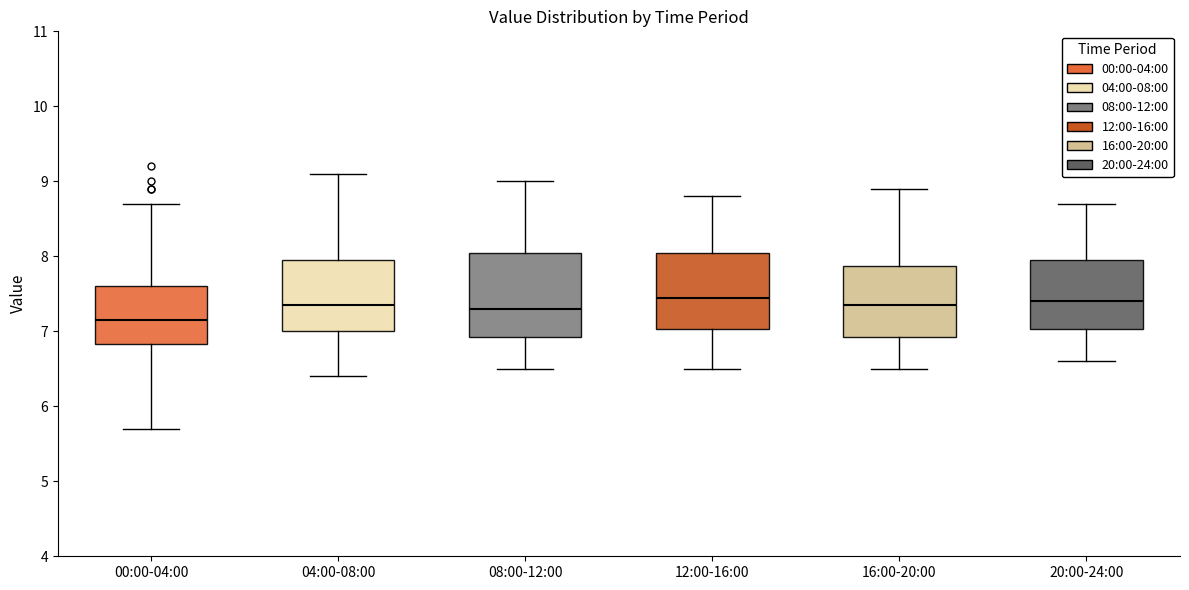

Where does the lower whisker of the box for 00:00-04:00 end on the y-axis? The values are not printed on the chart, so give them approximately, as read against the axis.

5.7